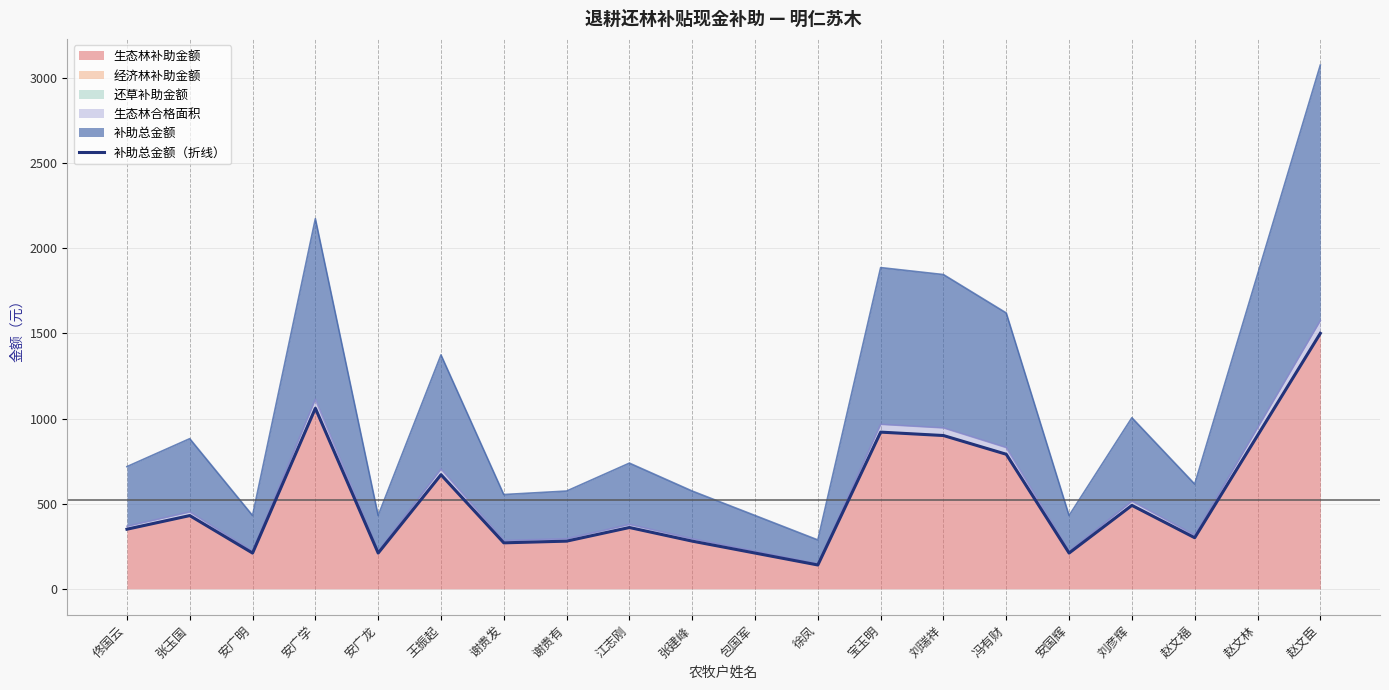

Read the value at 安广明, to the nearest 50.

200